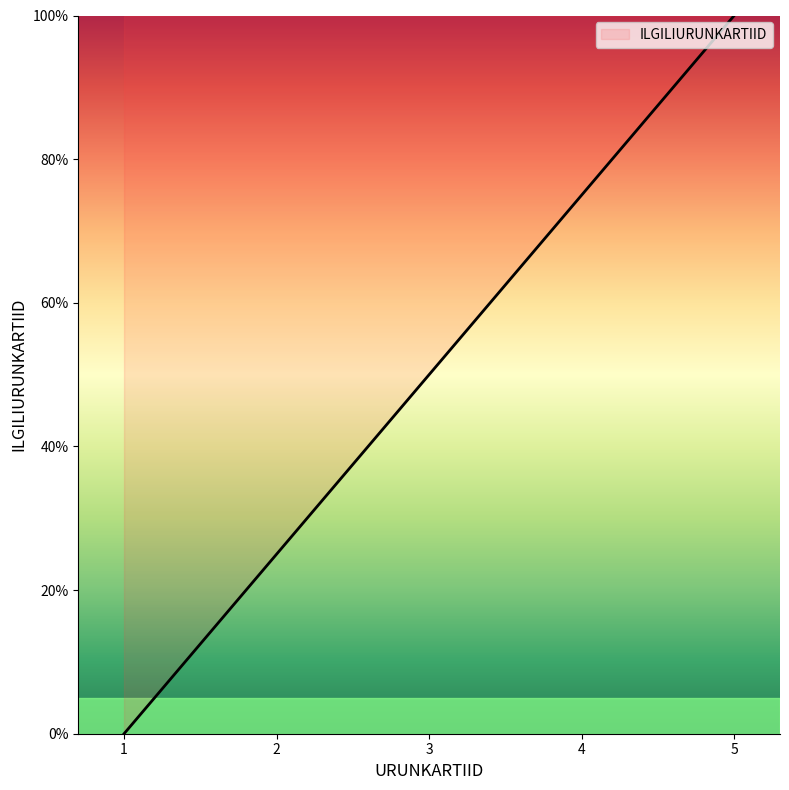

The chart shows a value of 164 at 5. True or false?

False